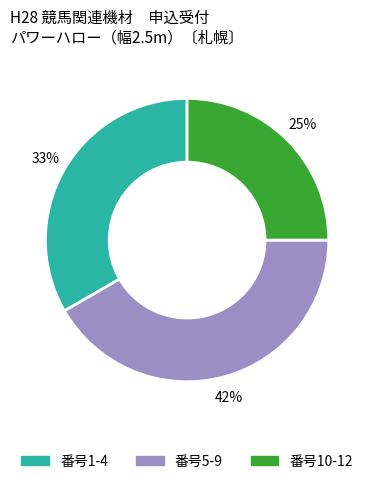

Does any single category account for the majority?

No